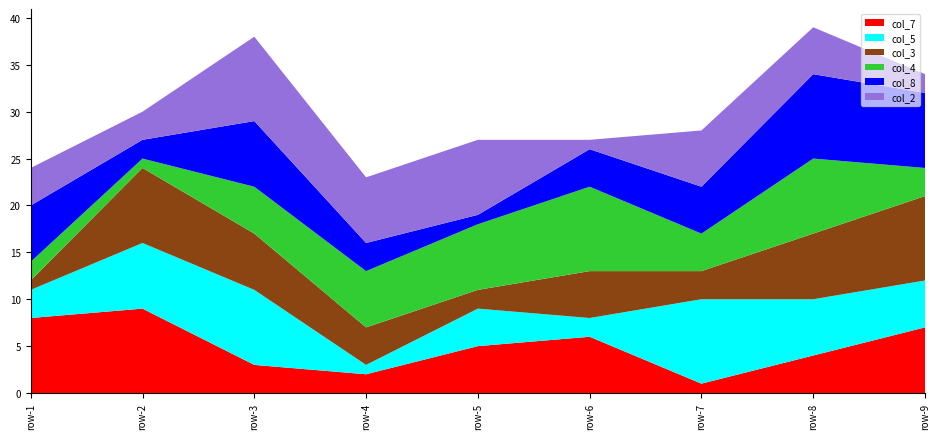

Reading right to left, what are all the values shown in this chart?

col_7: row-9=7	row-8=4	row-7=1	row-6=6	row-5=5	row-4=2	row-3=3	row-2=9	row-1=8
col_5: row-9=5	row-8=6	row-7=9	row-6=2	row-5=4	row-4=1	row-3=8	row-2=7	row-1=3
col_3: row-9=9	row-8=7	row-7=3	row-6=5	row-5=2	row-4=4	row-3=6	row-2=8	row-1=1
col_4: row-9=3	row-8=8	row-7=4	row-6=9	row-5=7	row-4=6	row-3=5	row-2=1	row-1=2
col_8: row-9=8	row-8=9	row-7=5	row-6=4	row-5=1	row-4=3	row-3=7	row-2=2	row-1=6
col_2: row-9=2	row-8=5	row-7=6	row-6=1	row-5=8	row-4=7	row-3=9	row-2=3	row-1=4